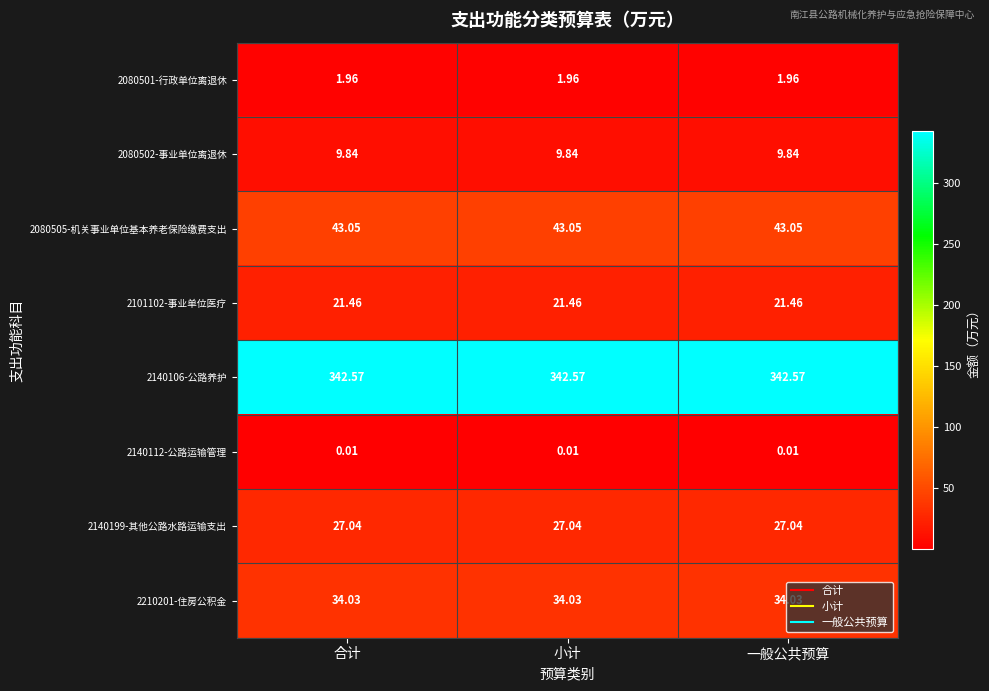

Which series has the largest total across all categories?

2140106-公路养护